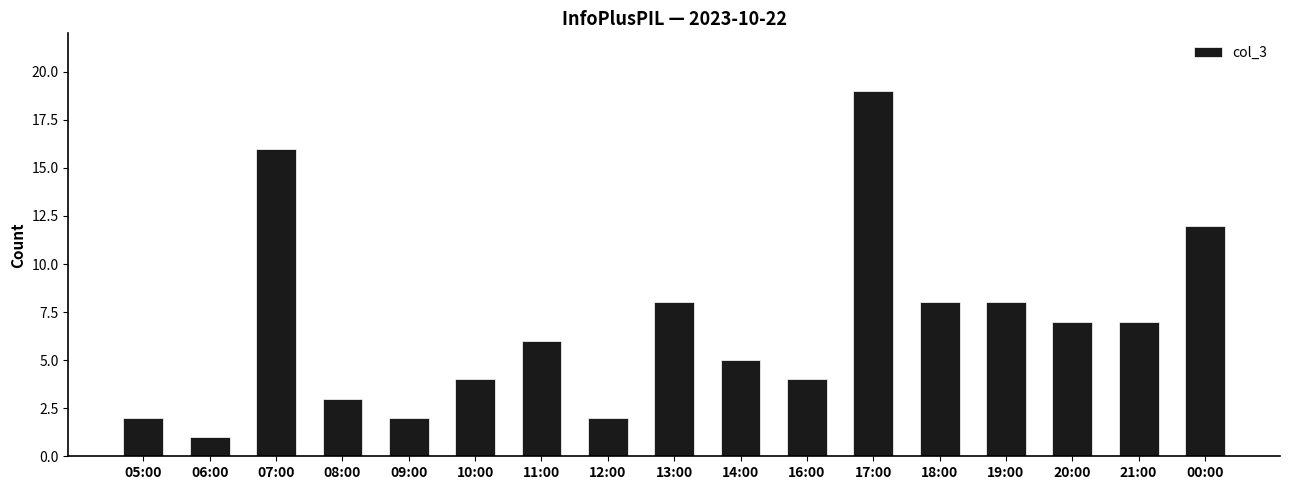

True or false: the data shows 2 at 11:00.

False